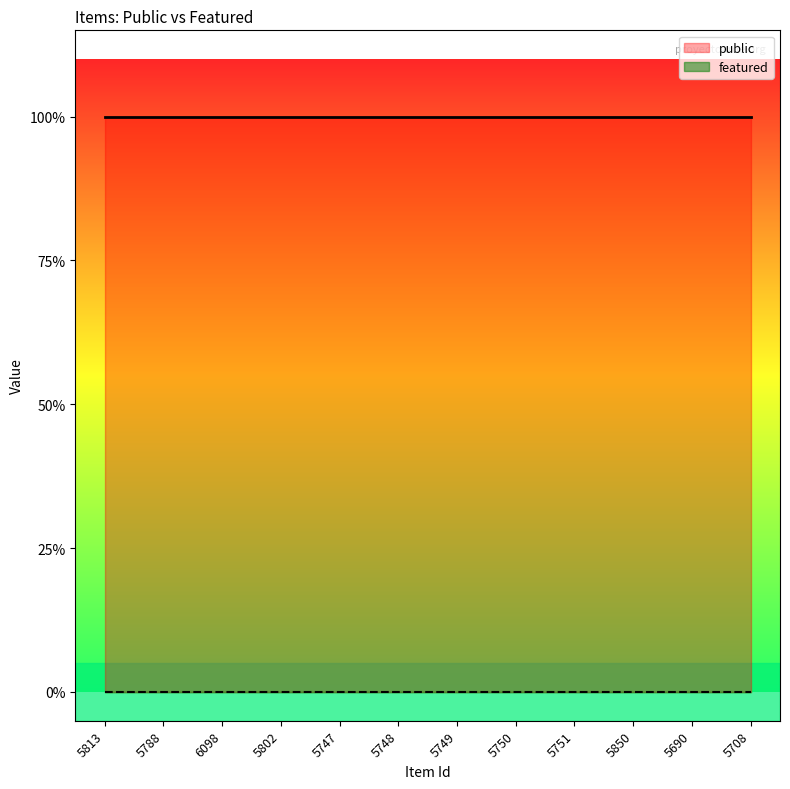

True or false: public and featured cross at least once.

False